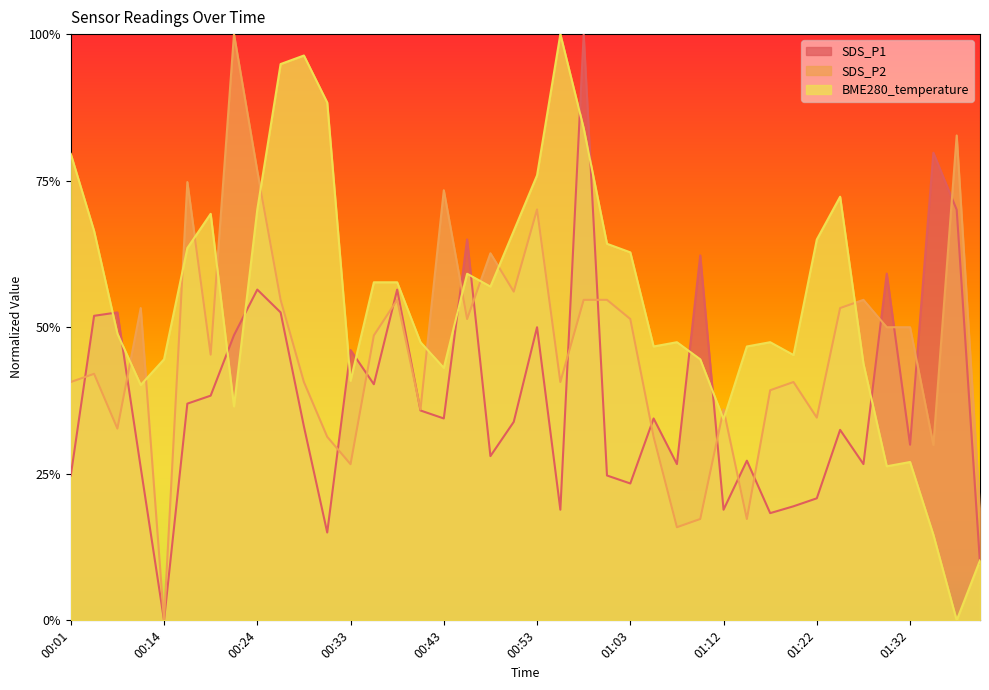

List the series in order of their peak value, lowest first.

SDS_P1, SDS_P2, BME280_temperature